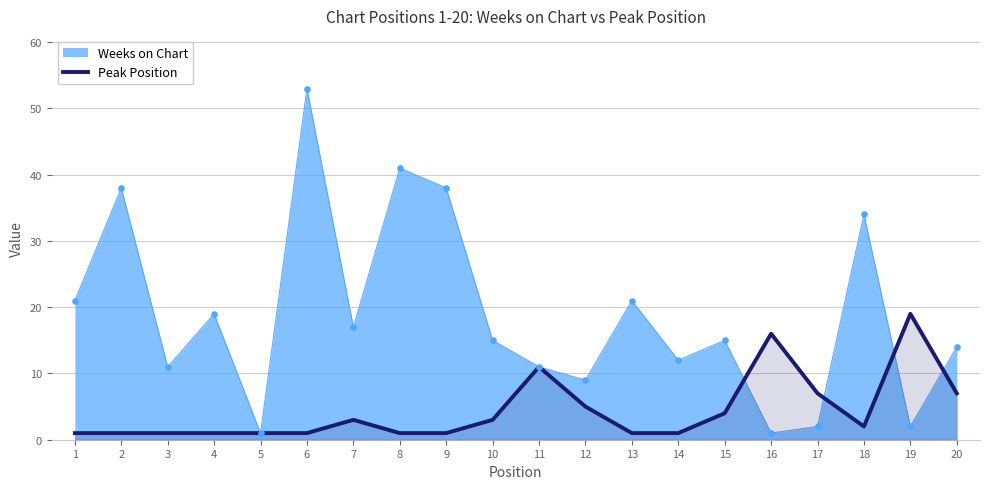

Approximately how many times larger is the value at 14 compared to 3?

1.0